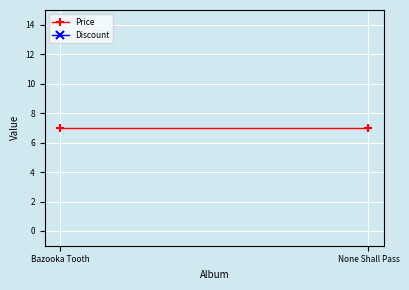

What are all the series names shown in the legend?

Price, Discount